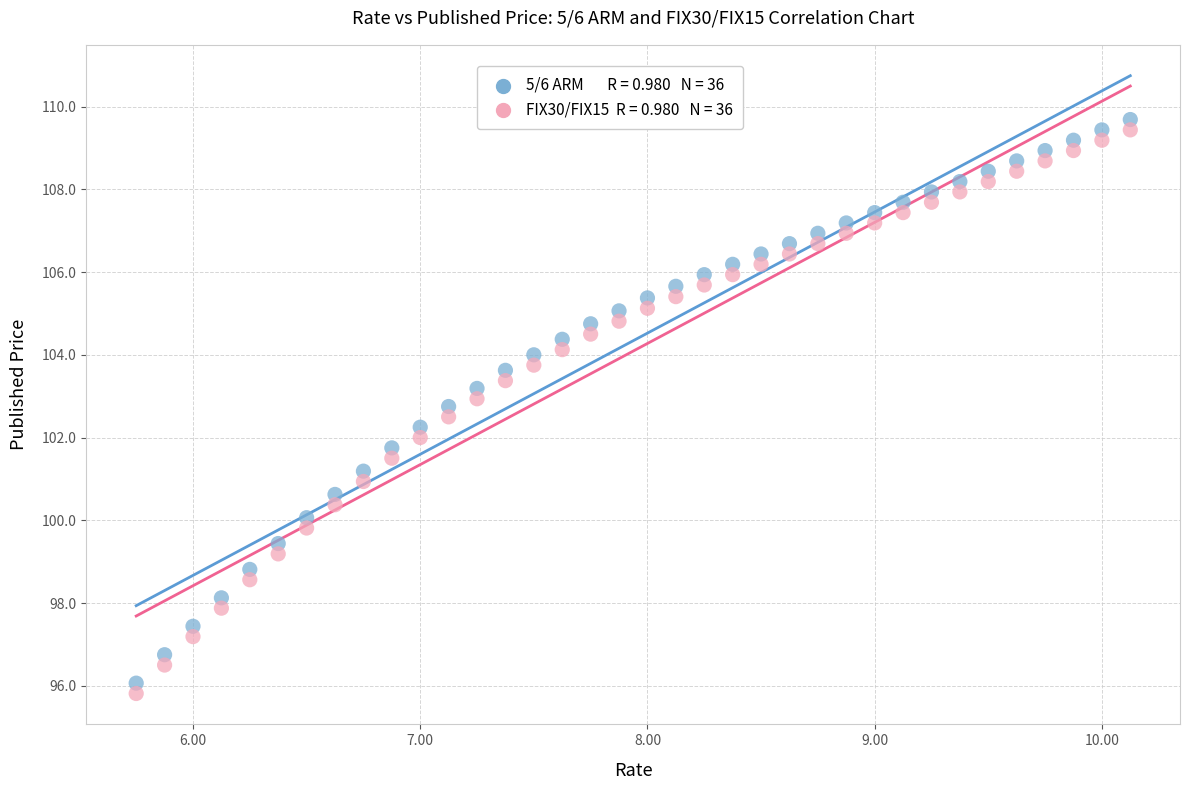

Across all data points, what is the range of Y values (max minus min)?

13.9